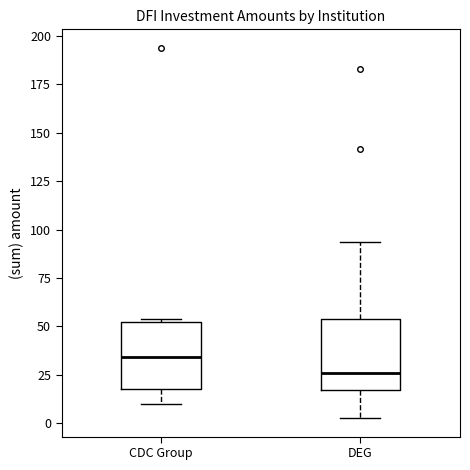

Reading left to right, transcribe this box plot: for each box, give where its median line is, the range the box spans, and where its two whiskers end, as read against the y-axis. The values are not printed on the chart, so give them approximately, as read against the axis.

CDC Group: median 35, box 15 to 50, whiskers 10 to 55
DEG: median 25, box 15 to 55, whiskers 5 to 95